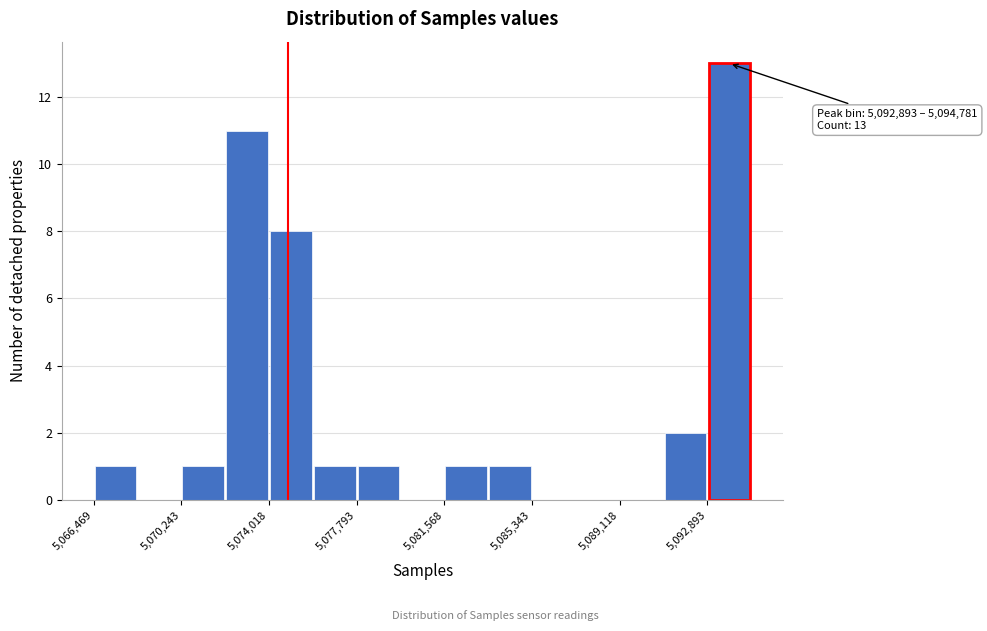

Around what value on the x-axis is the tallest bar? Give the approximate position of its centre, as read against the axis.

5094000